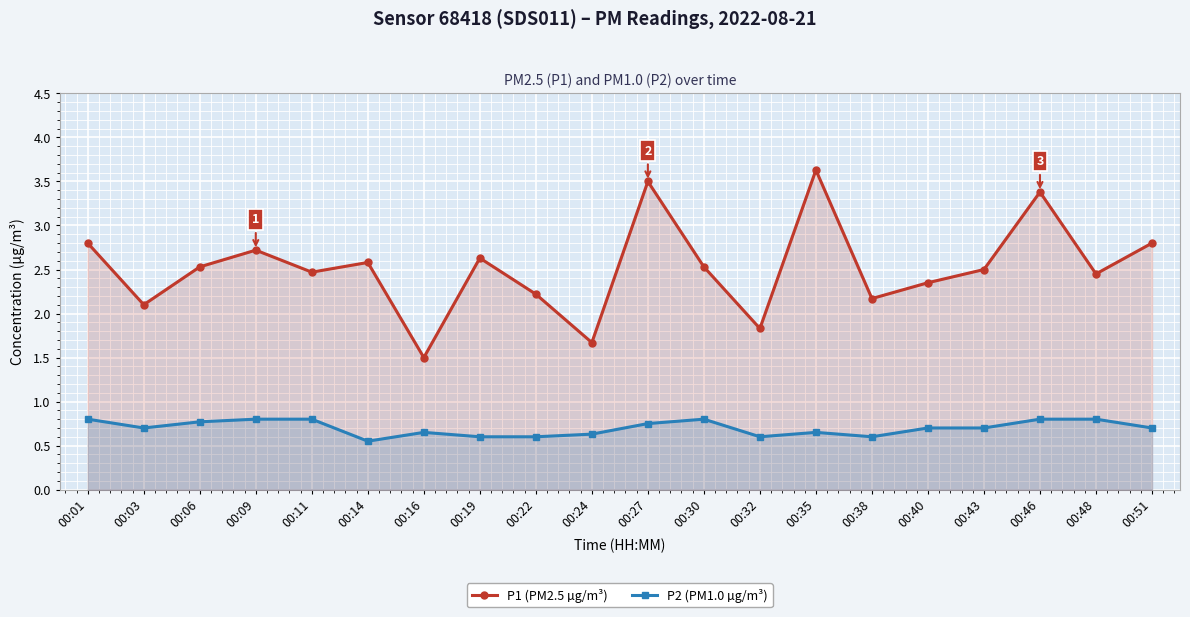

How many P2 (PM1.0 µg/m³) values are between 0 and 1?

20